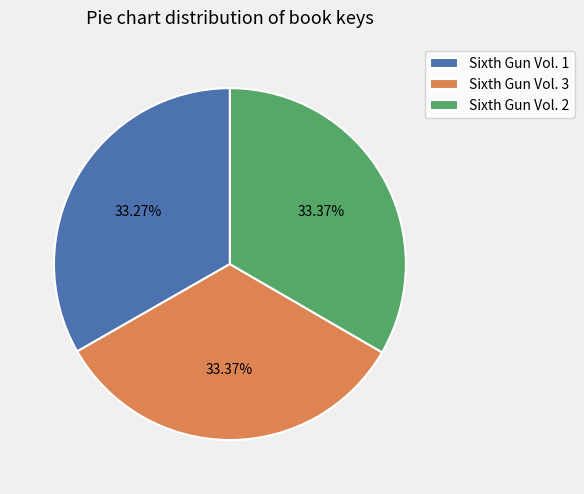

True or false: Sixth Gun Vol. 2 accounts for 42% of the total.

False